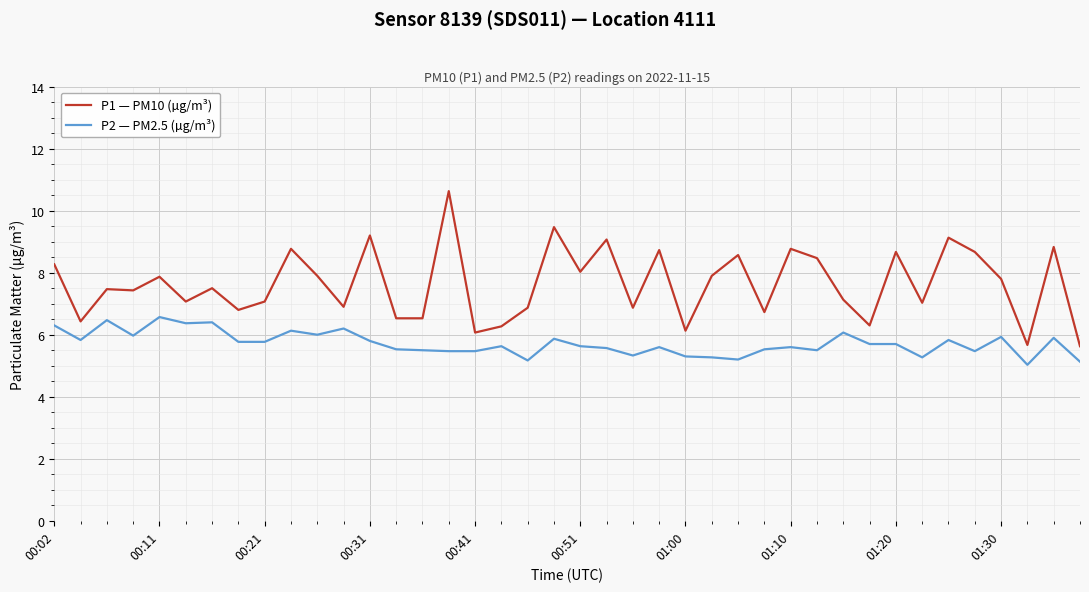

What is the difference between the maximum and second lowest values in the P1 — PM10 (µg/m³) series?

5.0